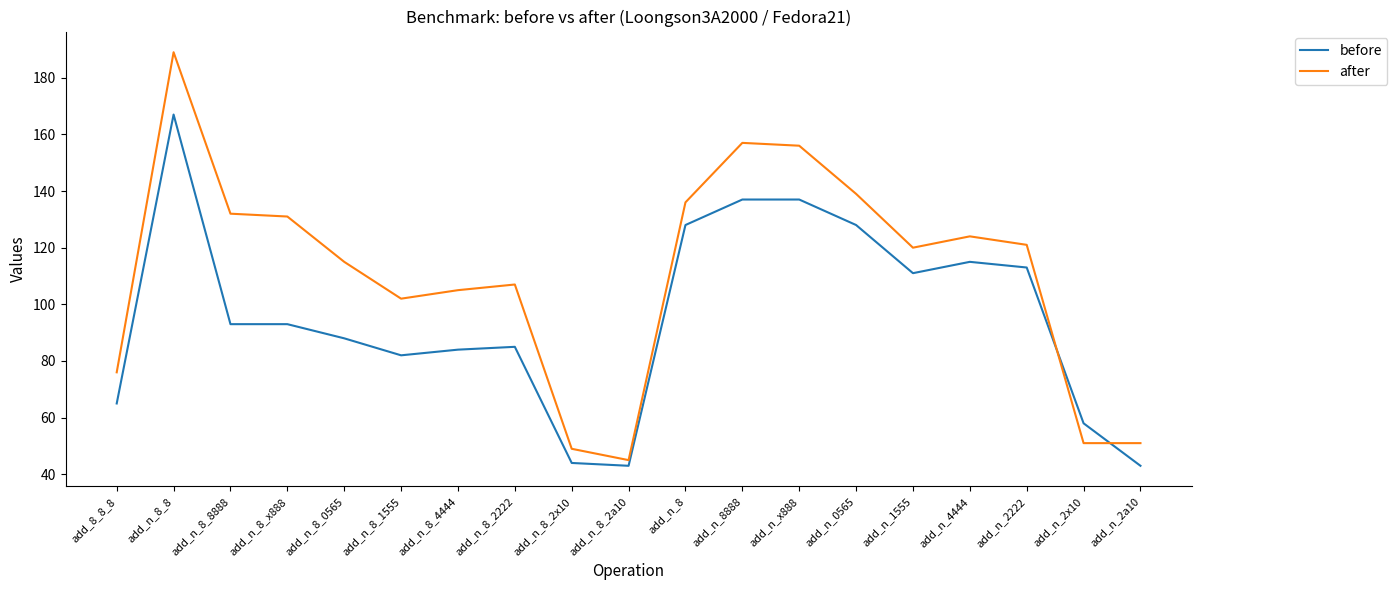

What are all the series names shown in the legend?

before, after